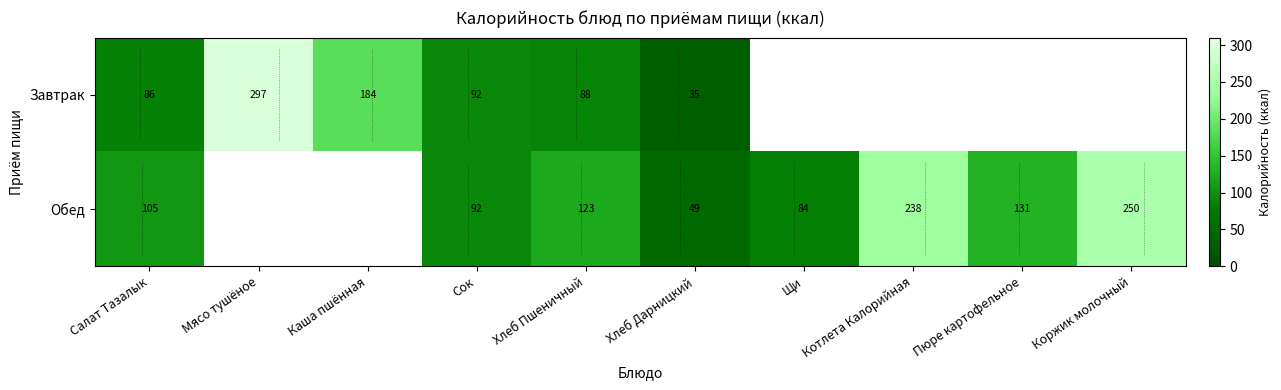

Is the value of Завтрак at Хлеб Дарницкий greater than the value of Обед at Салат Тазалык?

No